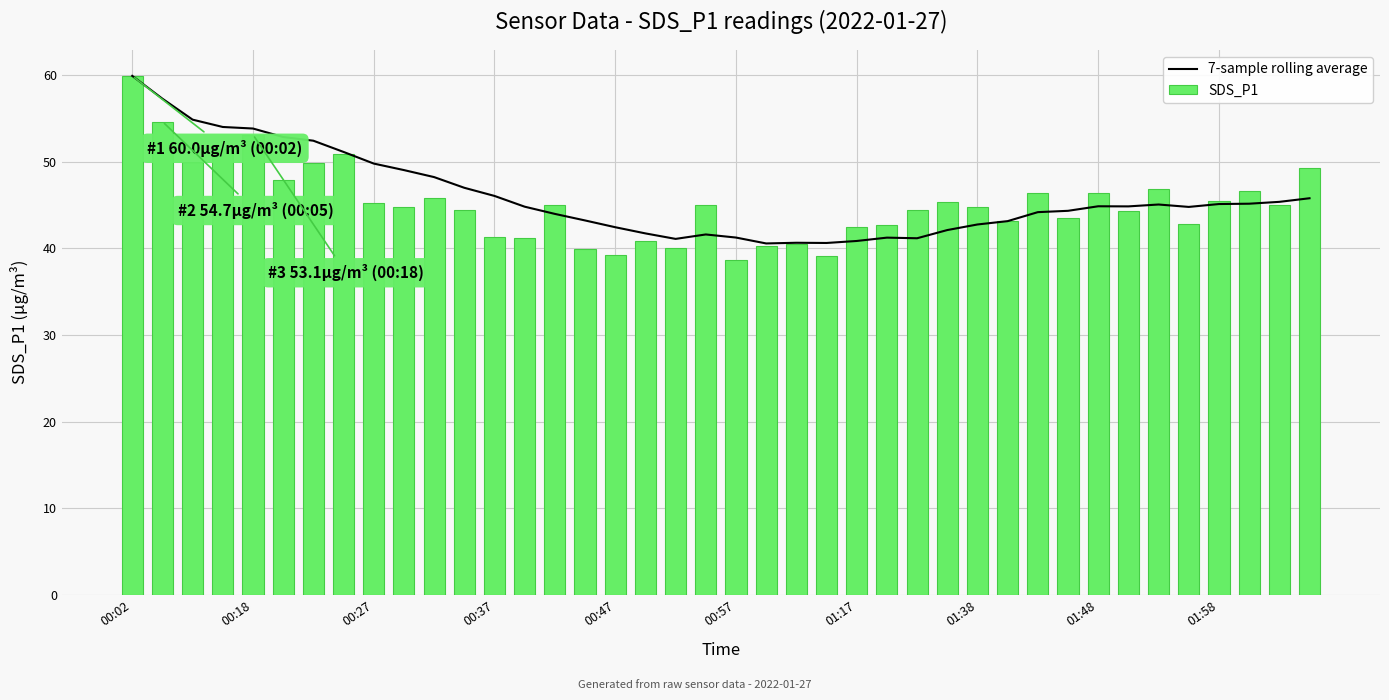

What is the highest value of the 7-sample rolling average series?

60.0